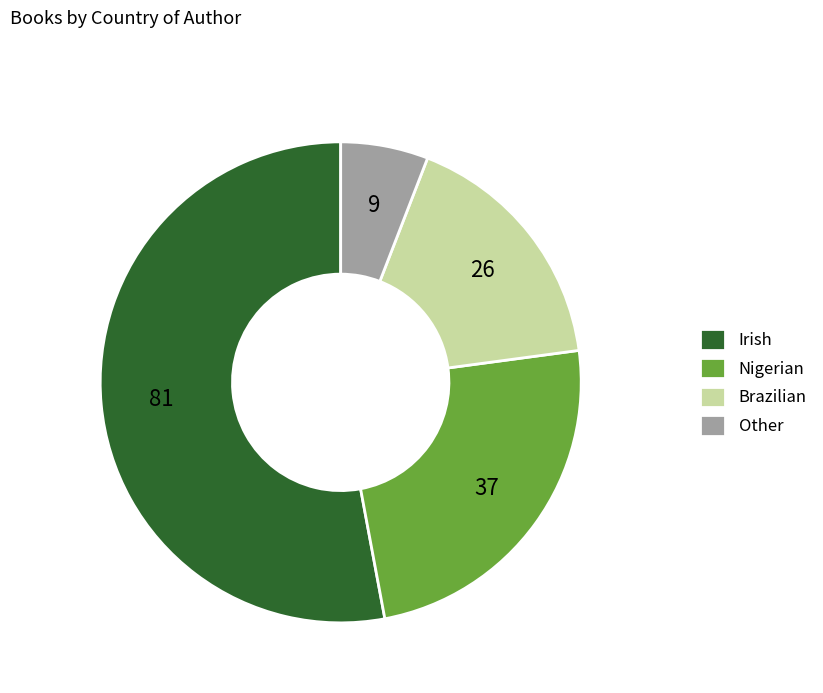

Between Other and Brazilian, which is larger?

Brazilian